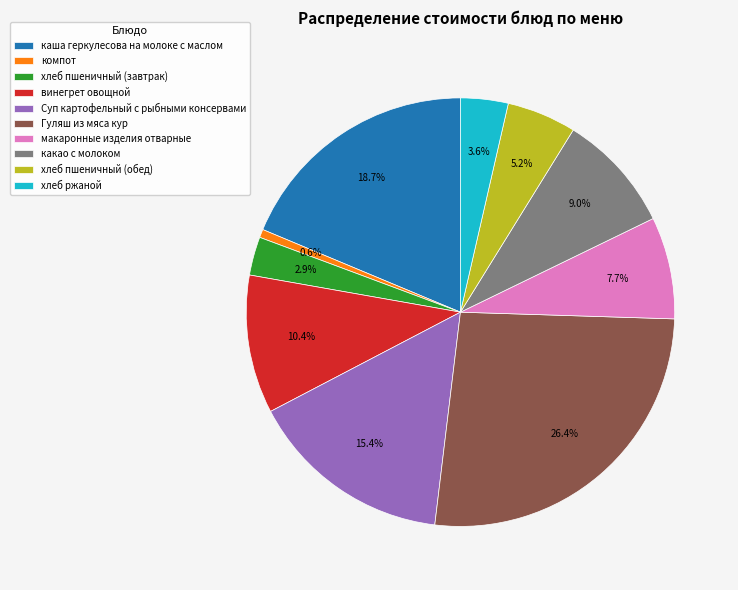

Between какао с молоком and хлеб ржаной, which is larger?

какао с молоком